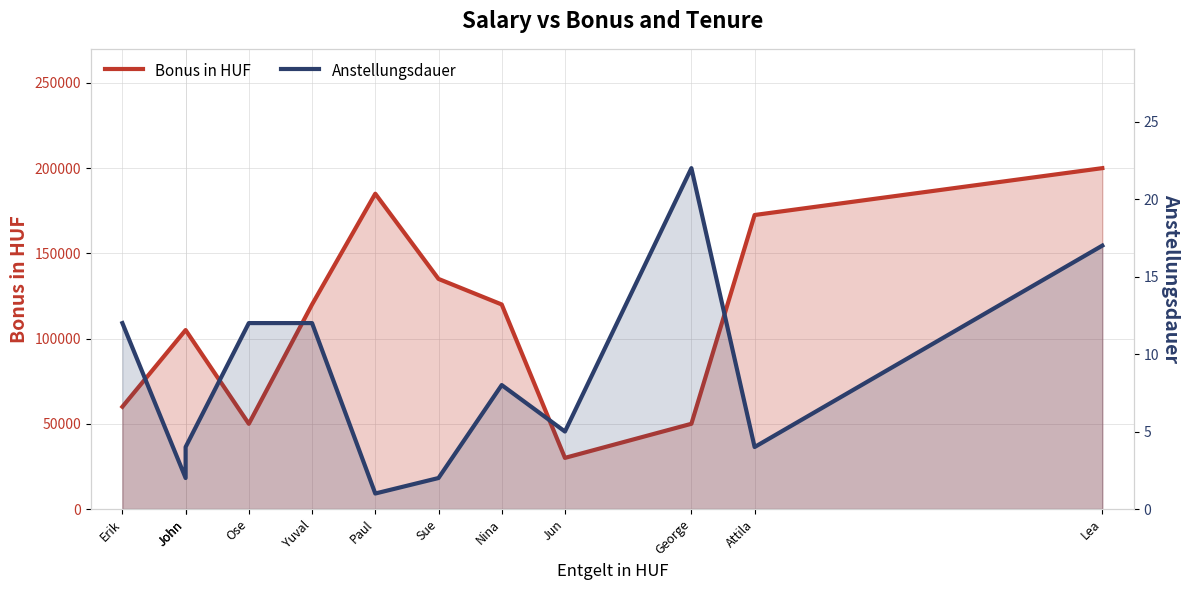

What is the label of the 11th point from the left?

Attila